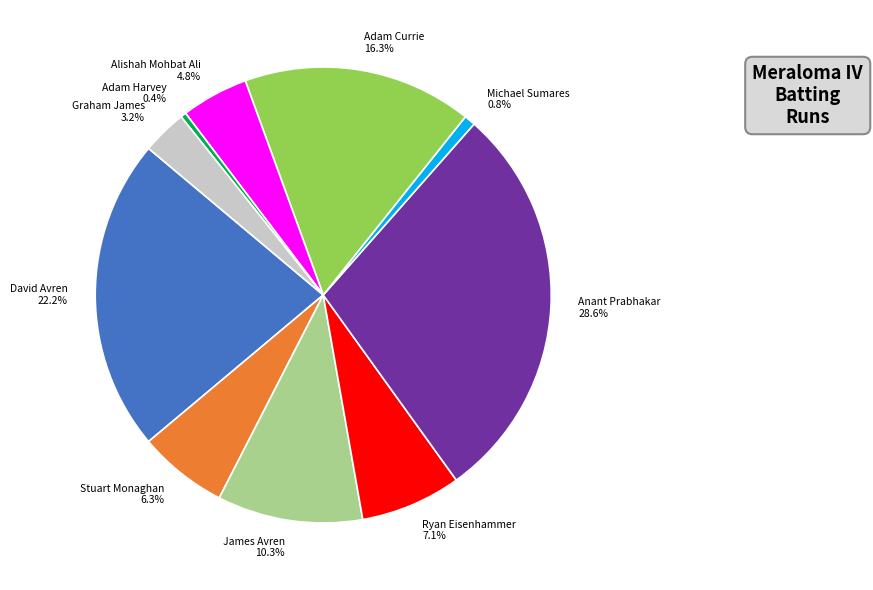

Do Michael Sumares 0.8% and Adam Currie 16.3% together represent more than half of the pie?

No